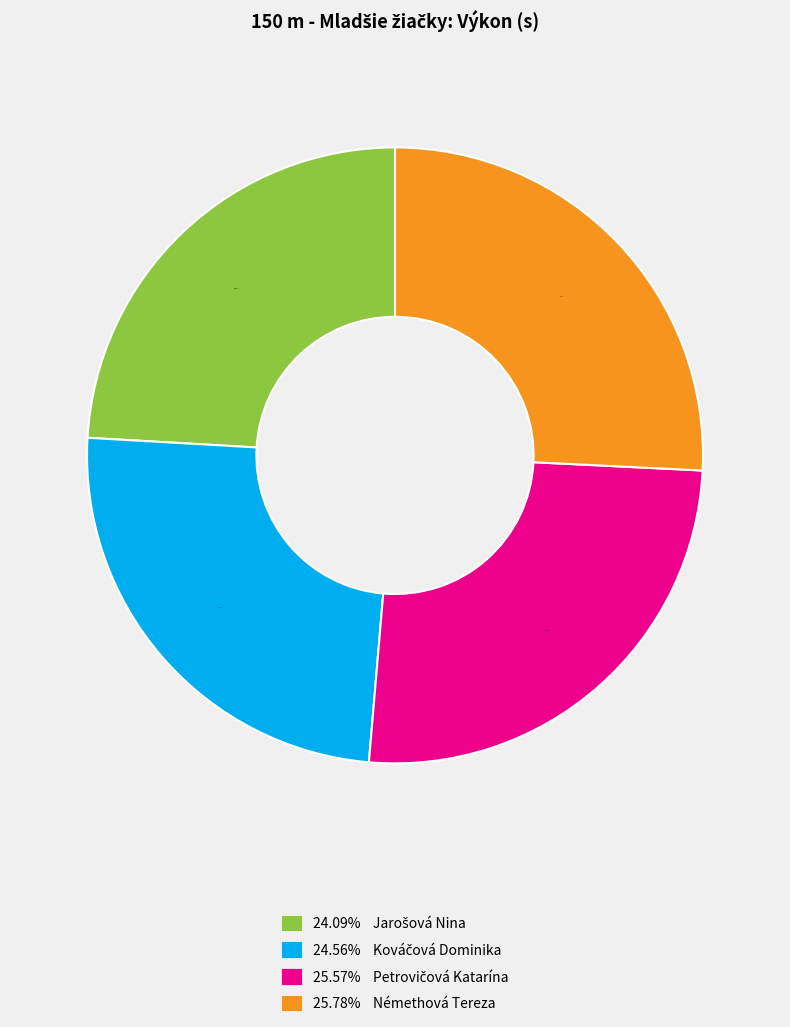

Is there any slice that represents more than half of the pie?

No